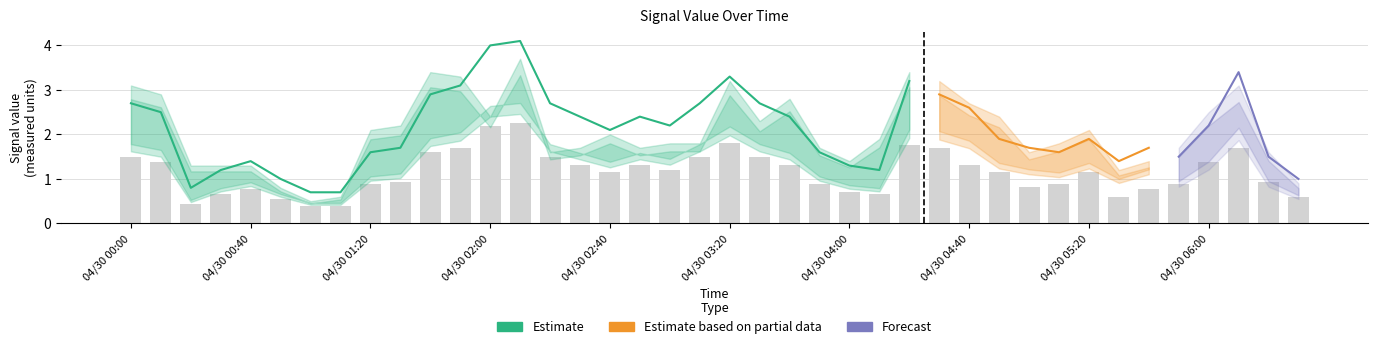

What is the label of the 12th bar from the right?

2010/04/30 04:40